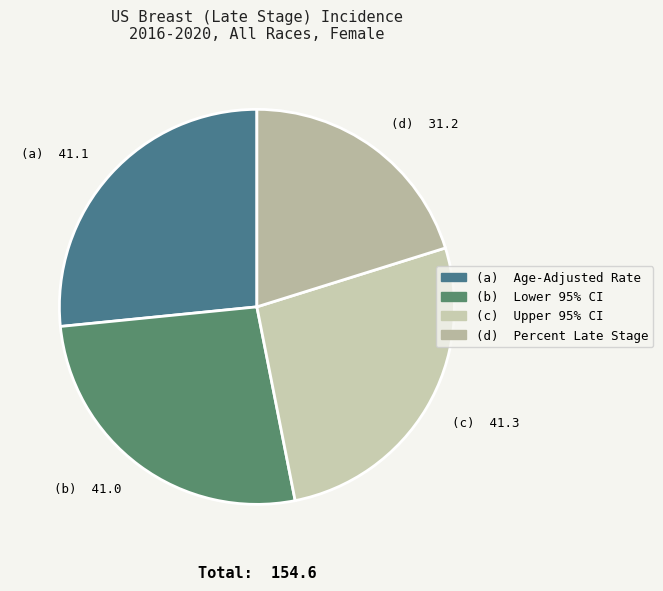

Is there any slice that represents more than half of the pie?

No